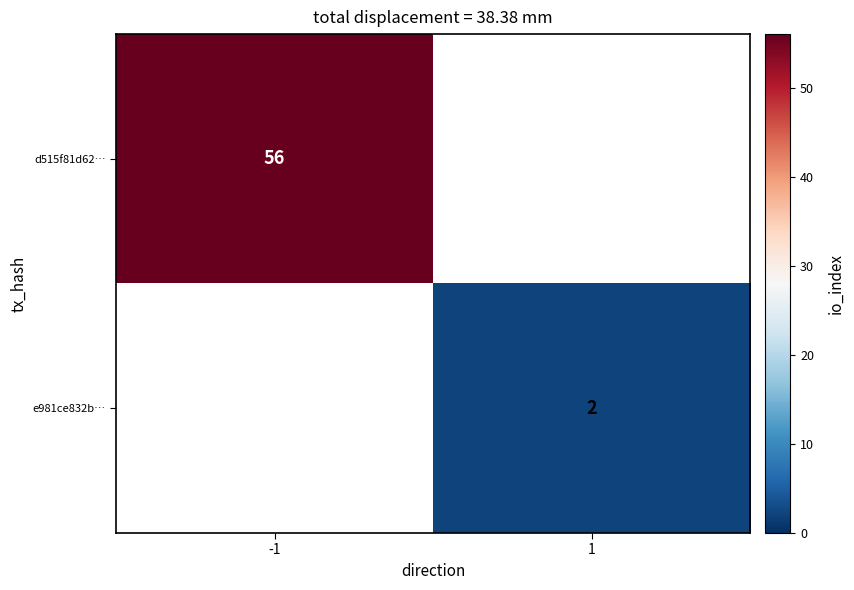

Which label corresponds to the largest value in the chart?

-1